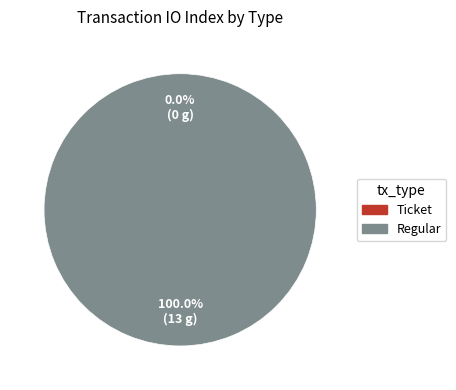

What is the change in value from Ticket to Regular?

+13